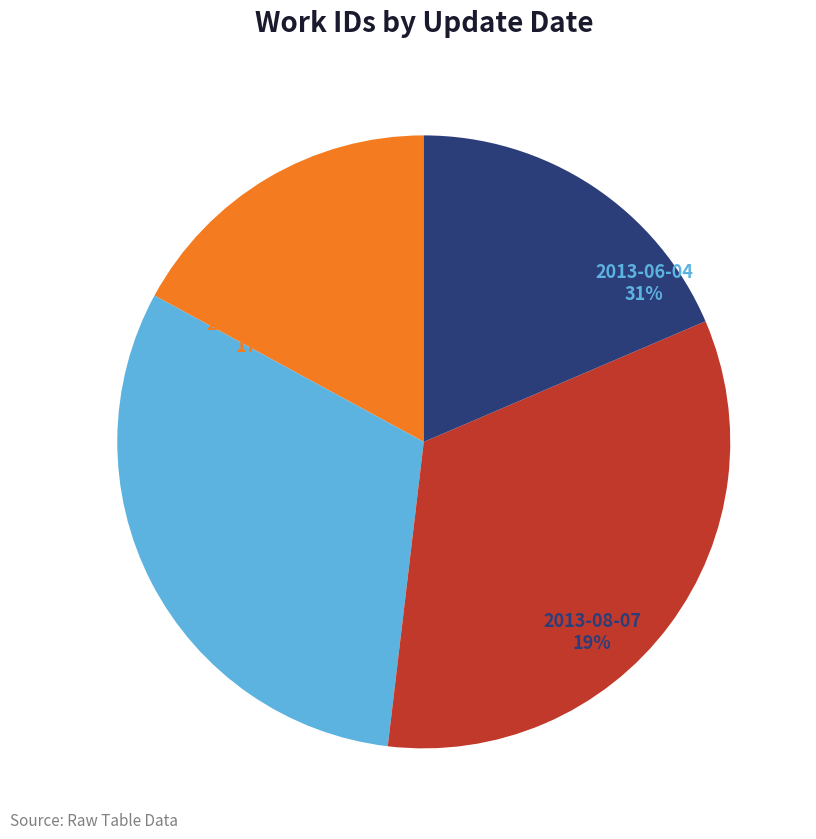

Rank the categories by value from lowest to highest.

2018-06-18, 2013-08-07, 2013-06-04, 2013-06-20